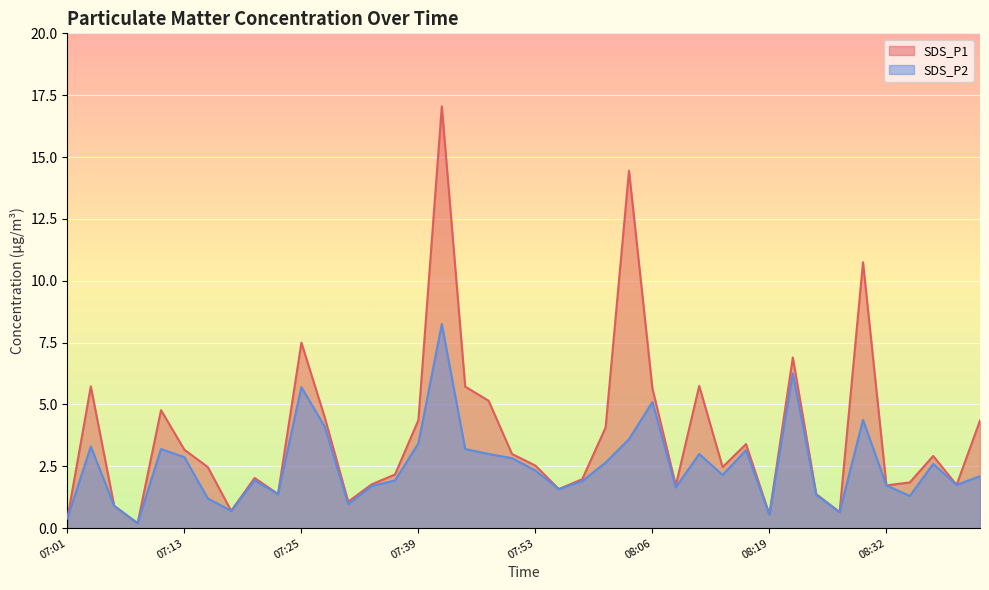

Which label corresponds to the smallest value in the chart?

07:08